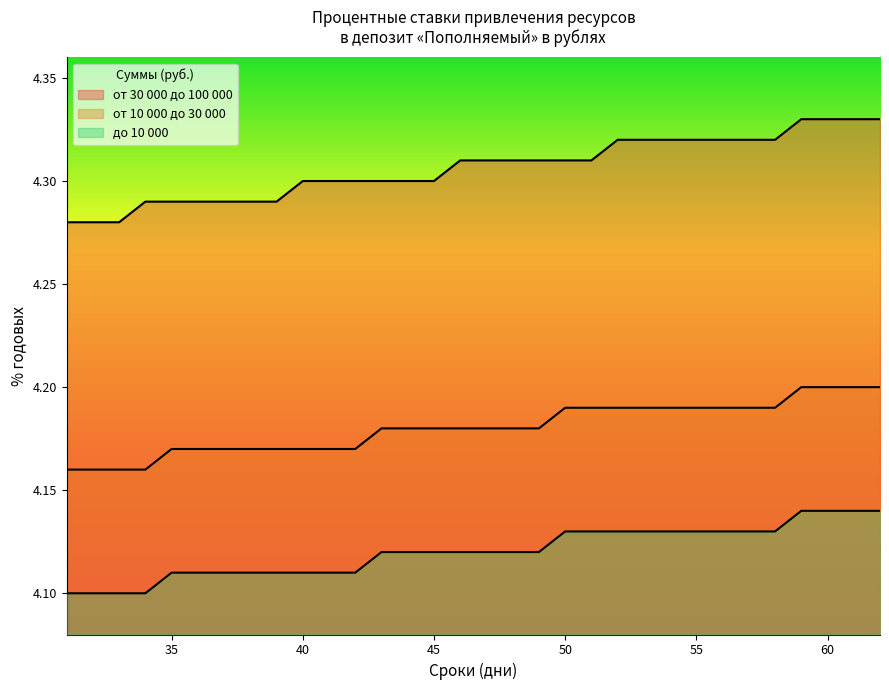

Which has a higher value, 37 or 55?

55